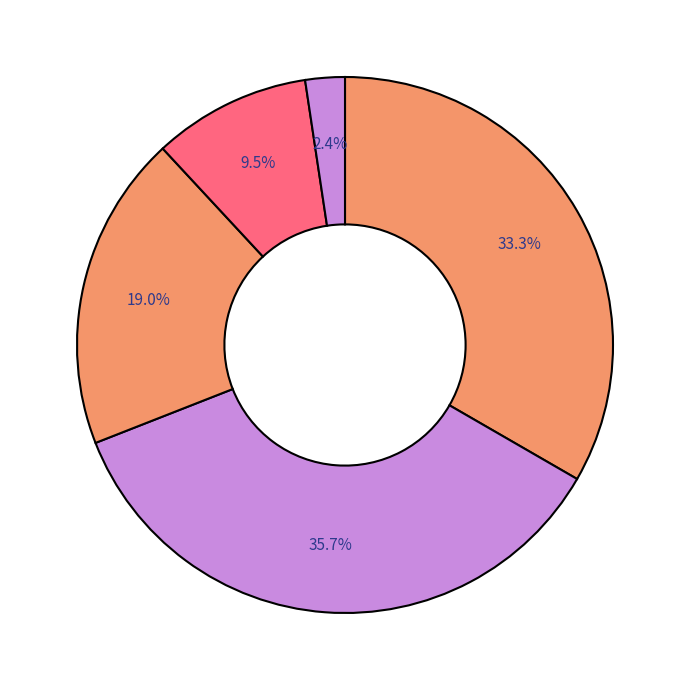

What is the smallest slice in the pie chart?

Audio Download